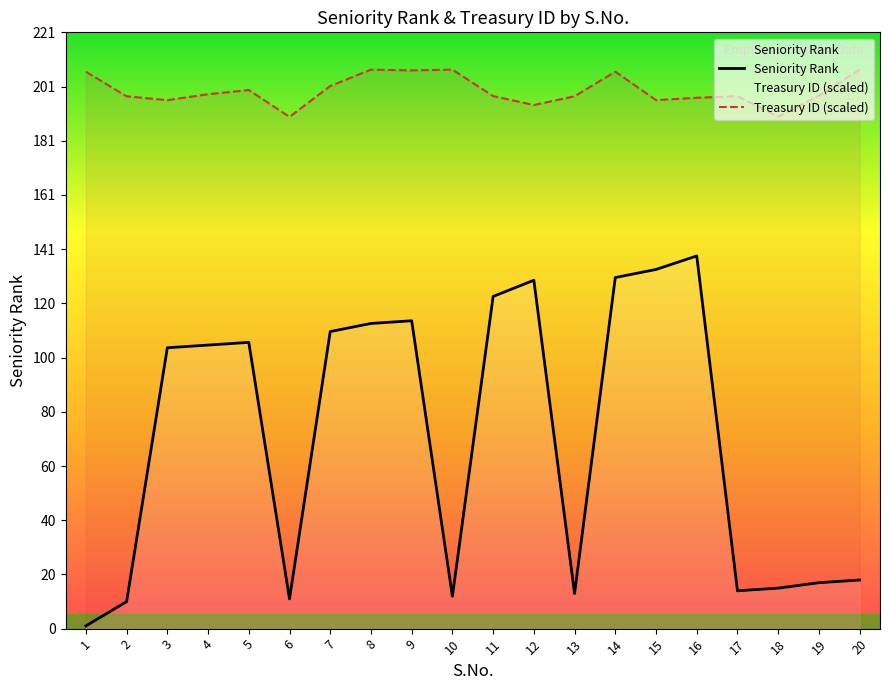

Rank the series by their average value, from lowest to highest.

Seniority Rank, Treasury ID (scaled)